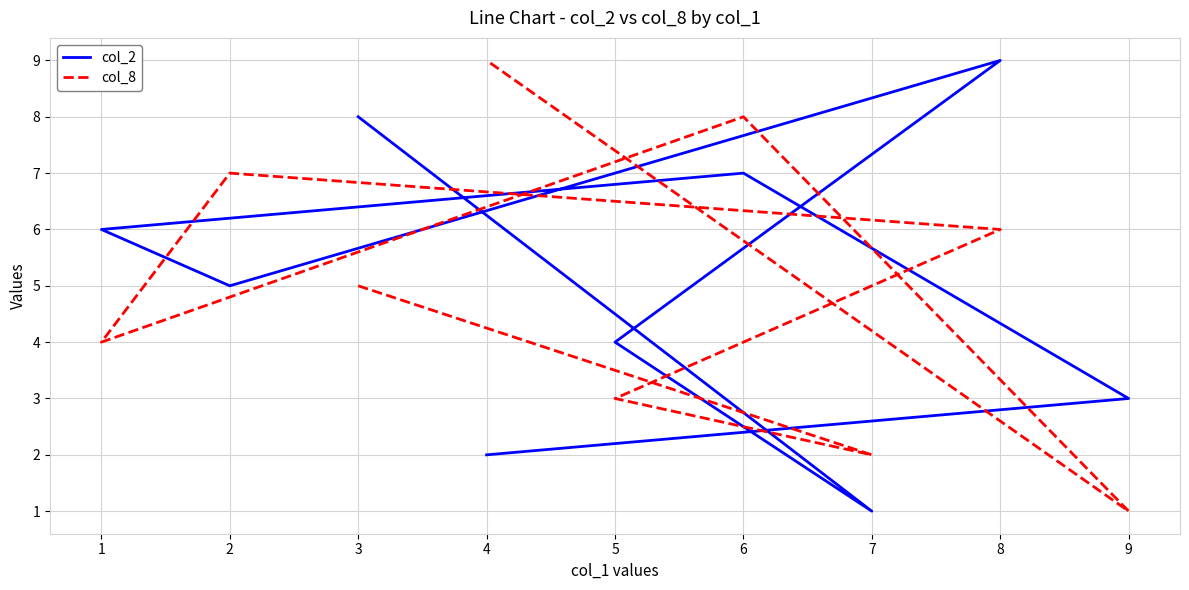

At which category is the sum across all series the highest?

8